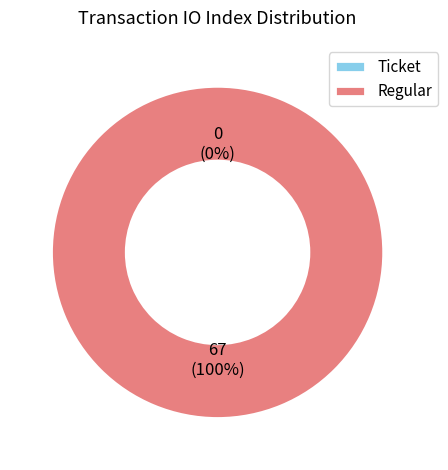

How many slices are in this pie chart?

2